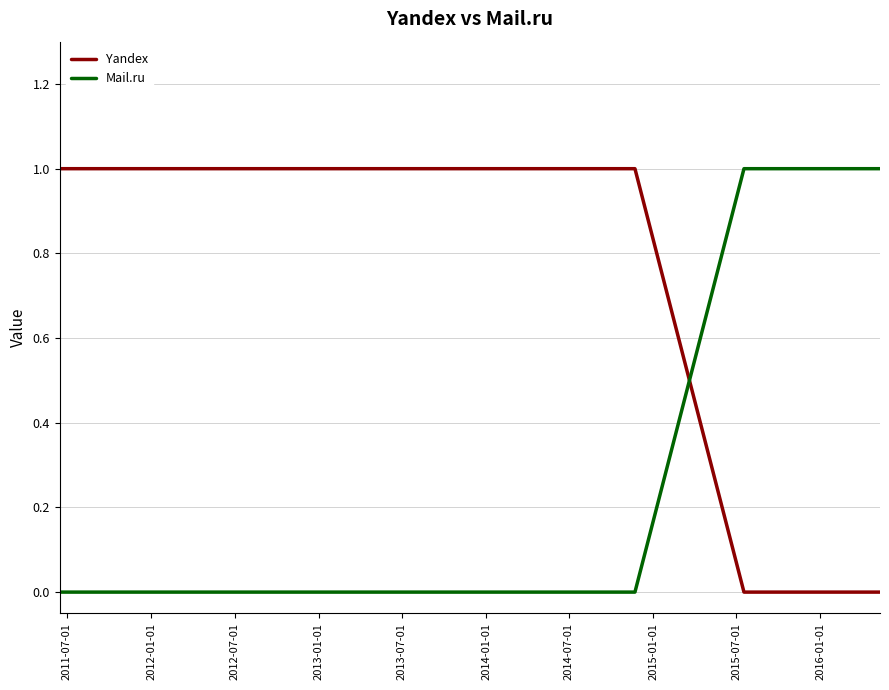

Which series has the largest total across all categories?

Yandex